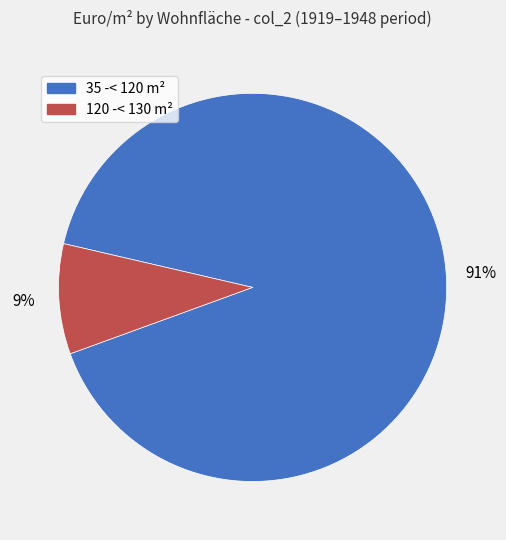

Is the sum of 35 -< 120 m² and 120 -< 130 m² greater than half?

Yes